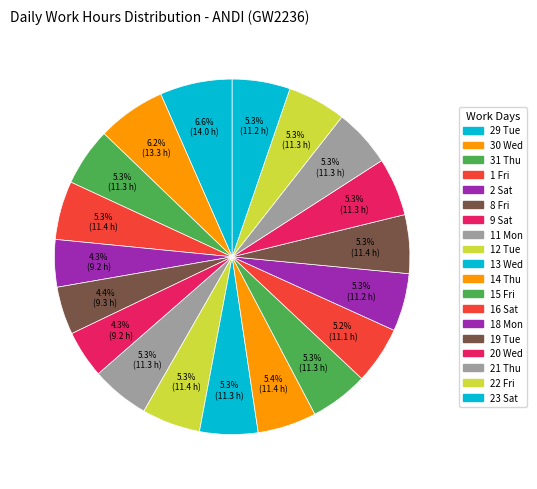

Does any single category account for the majority?

No